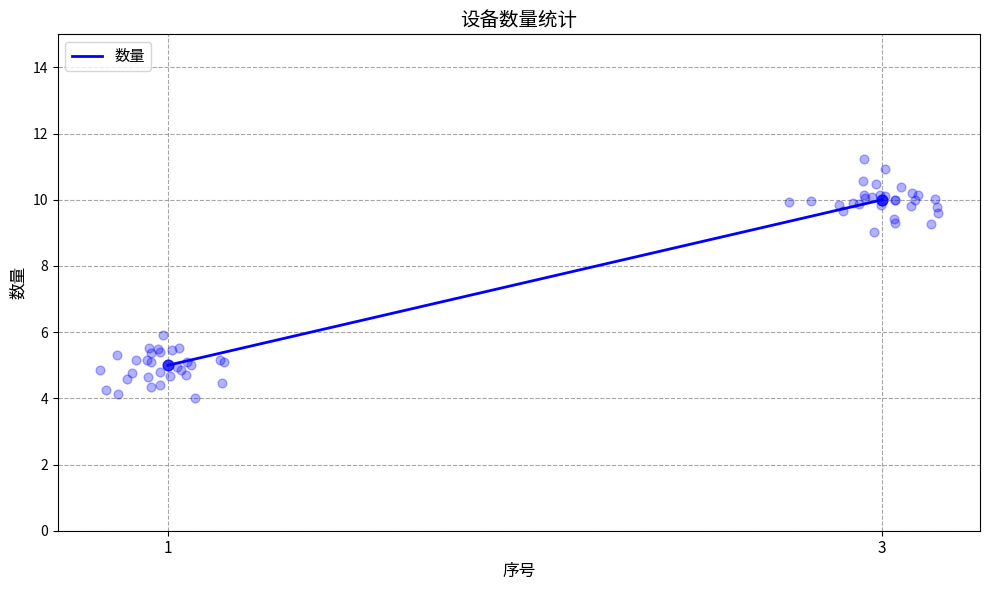

Approximately how many times larger is the value at 1 compared to 3?

0.5